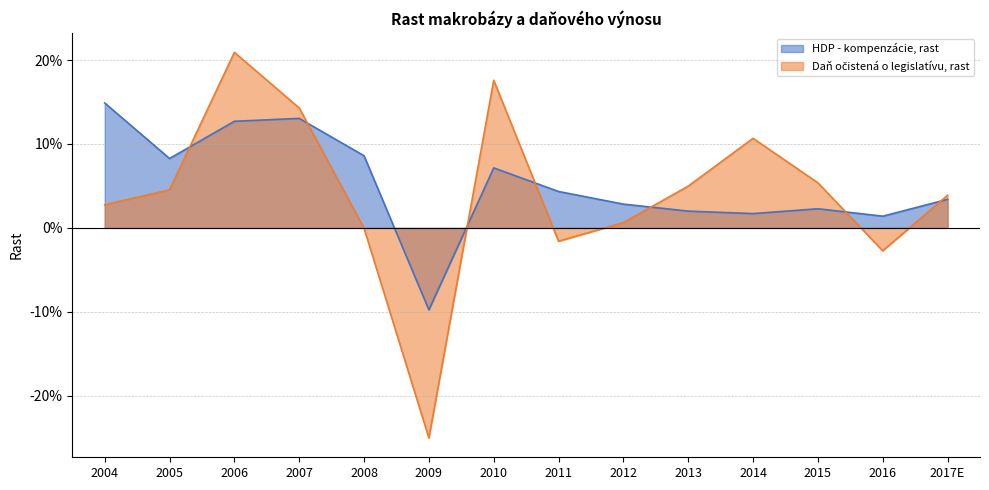

True or false: HDP - kompenzácie, rast has more than 2 points higher than both neighbors.

True